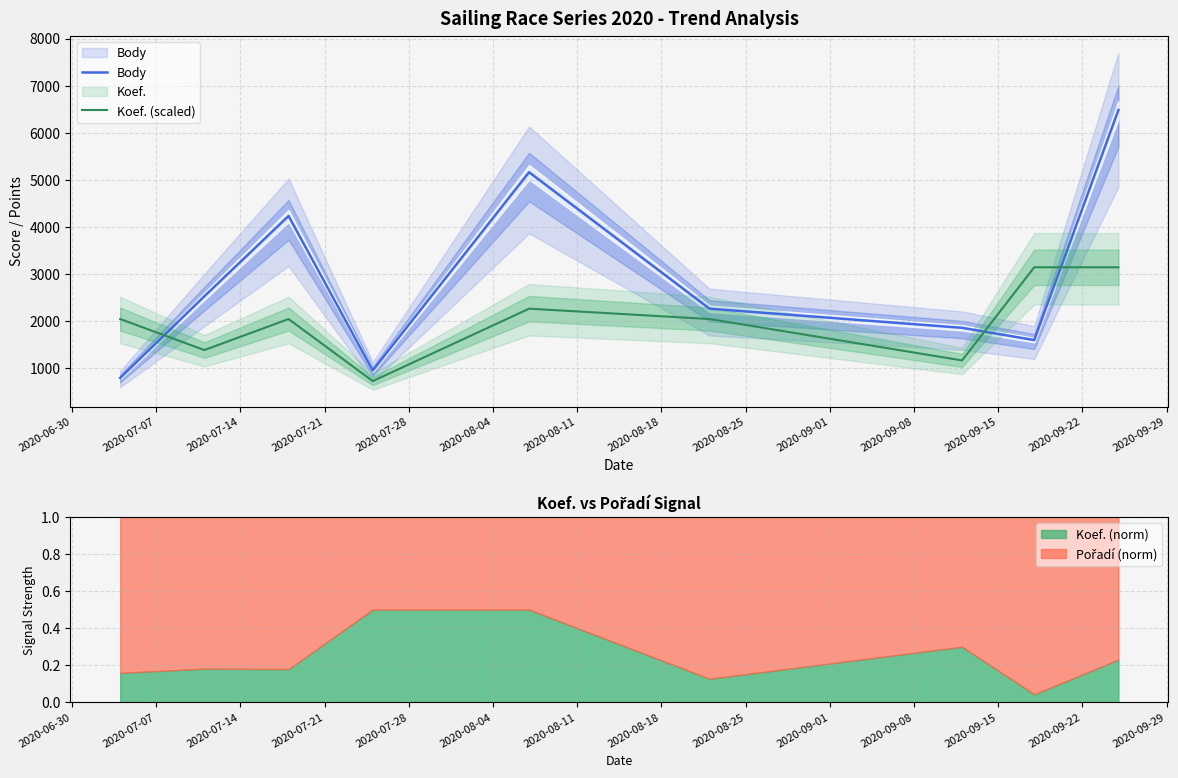

At 2020-06-30, list the series in order from largest to smallest.

Koef. (scaled), Body